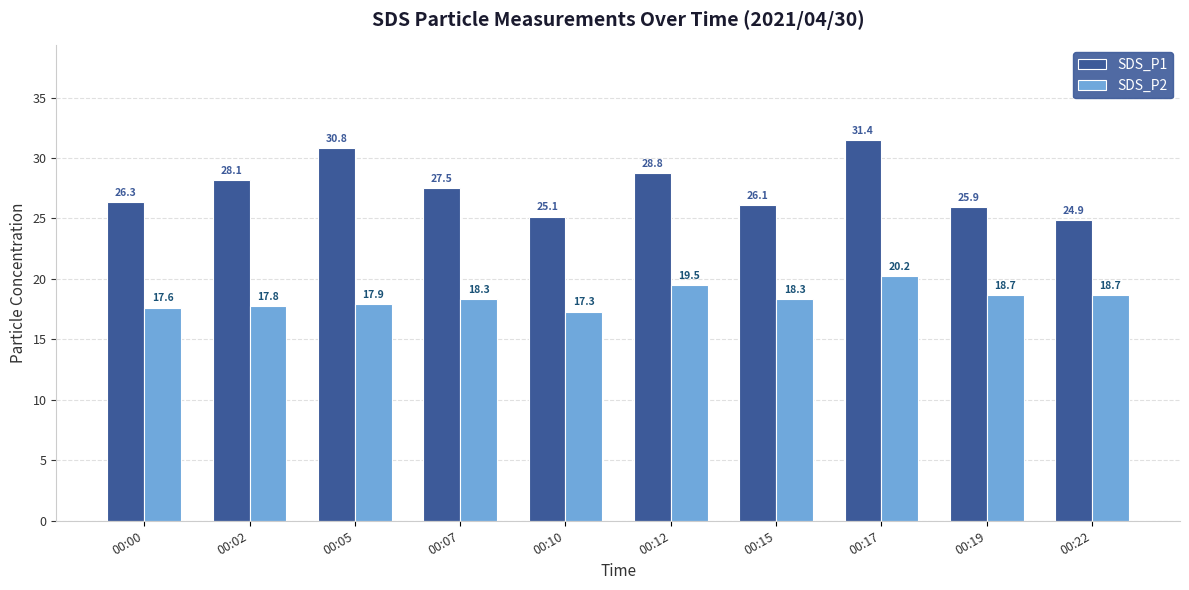

What is the spread (max minus min) of values at 00:07?

9.2